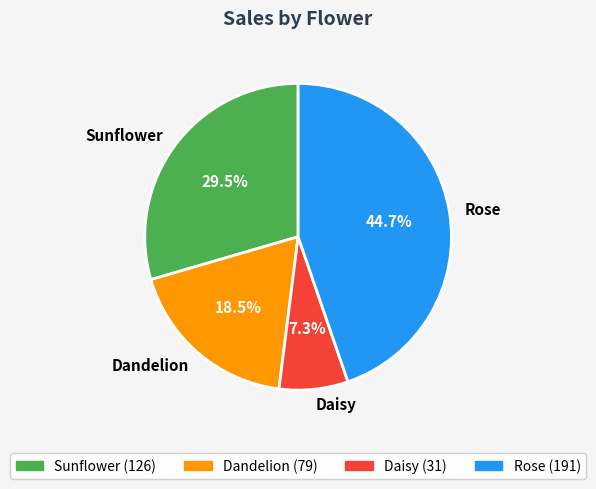

Which has a higher value, Rose or Sunflower?

Rose